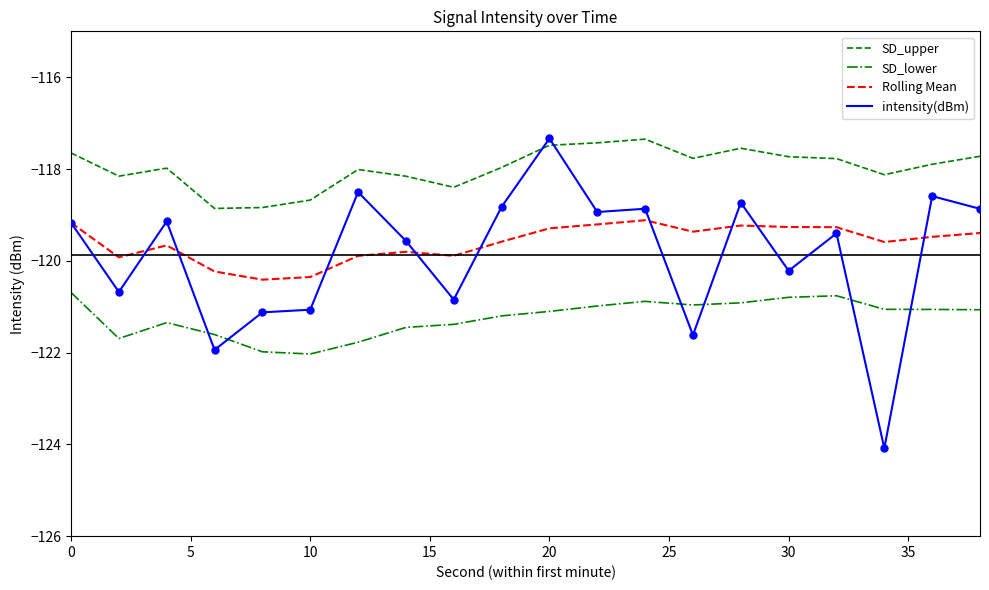

What is the maximum value for Rolling Mean?

-119.1